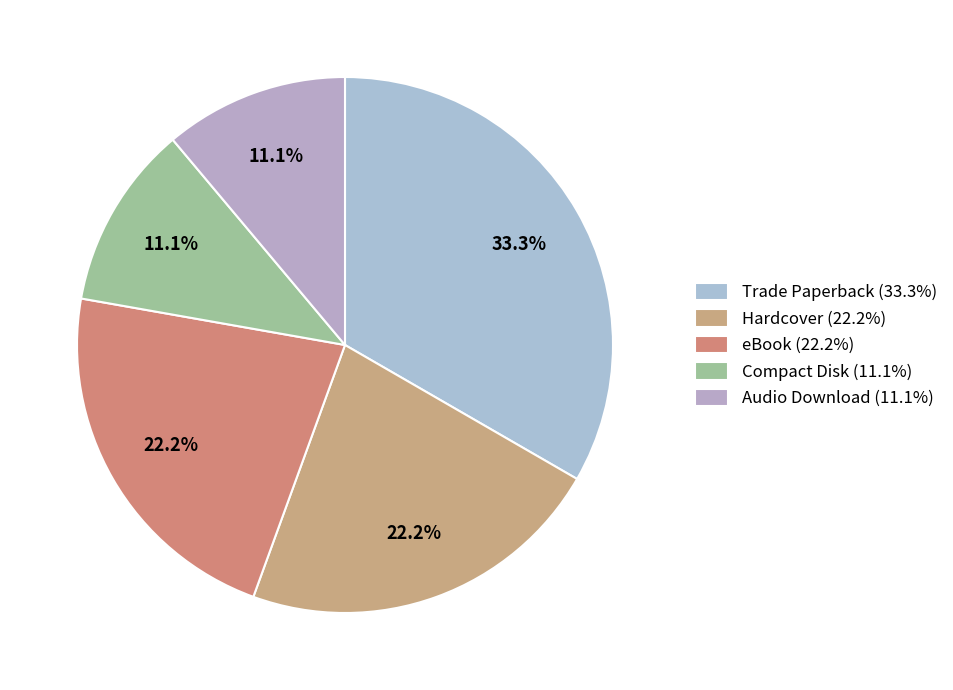

How many slices are in this pie chart?

5